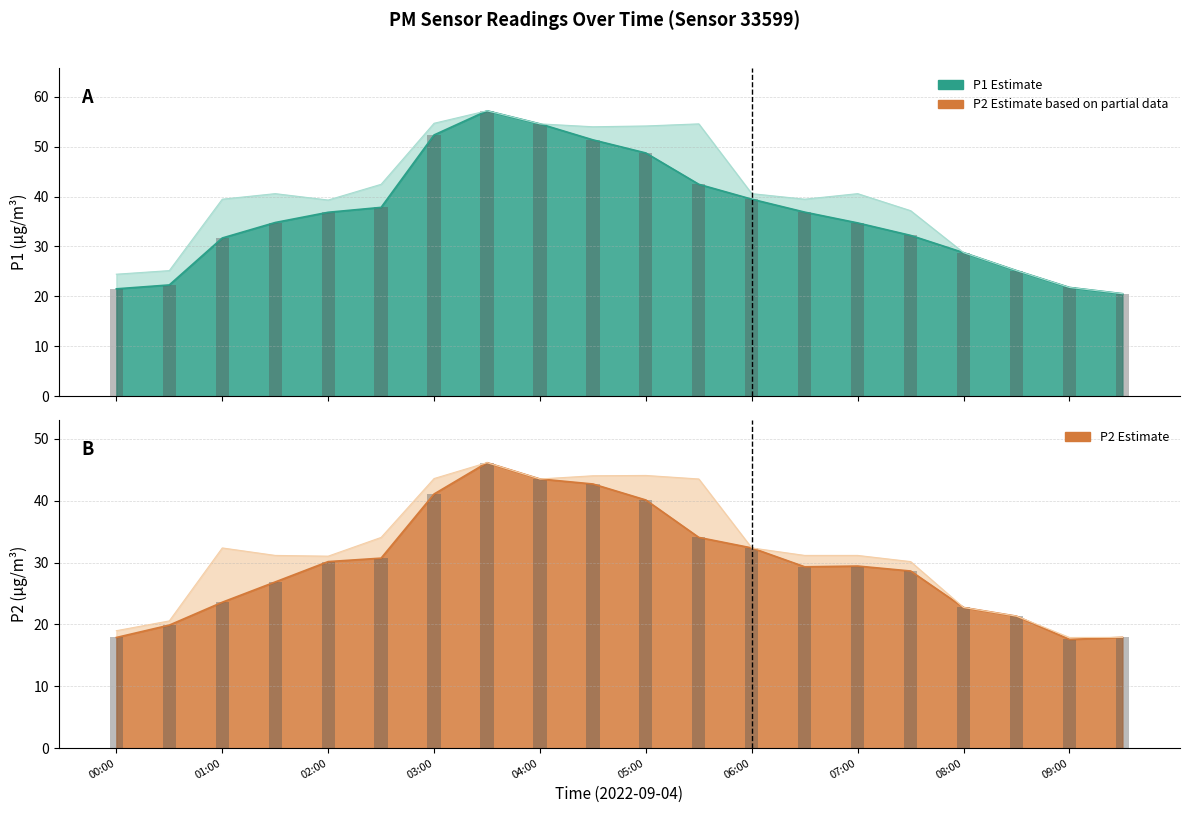

What is the value of the P1 observed bar at the 8th from the left?

57.2